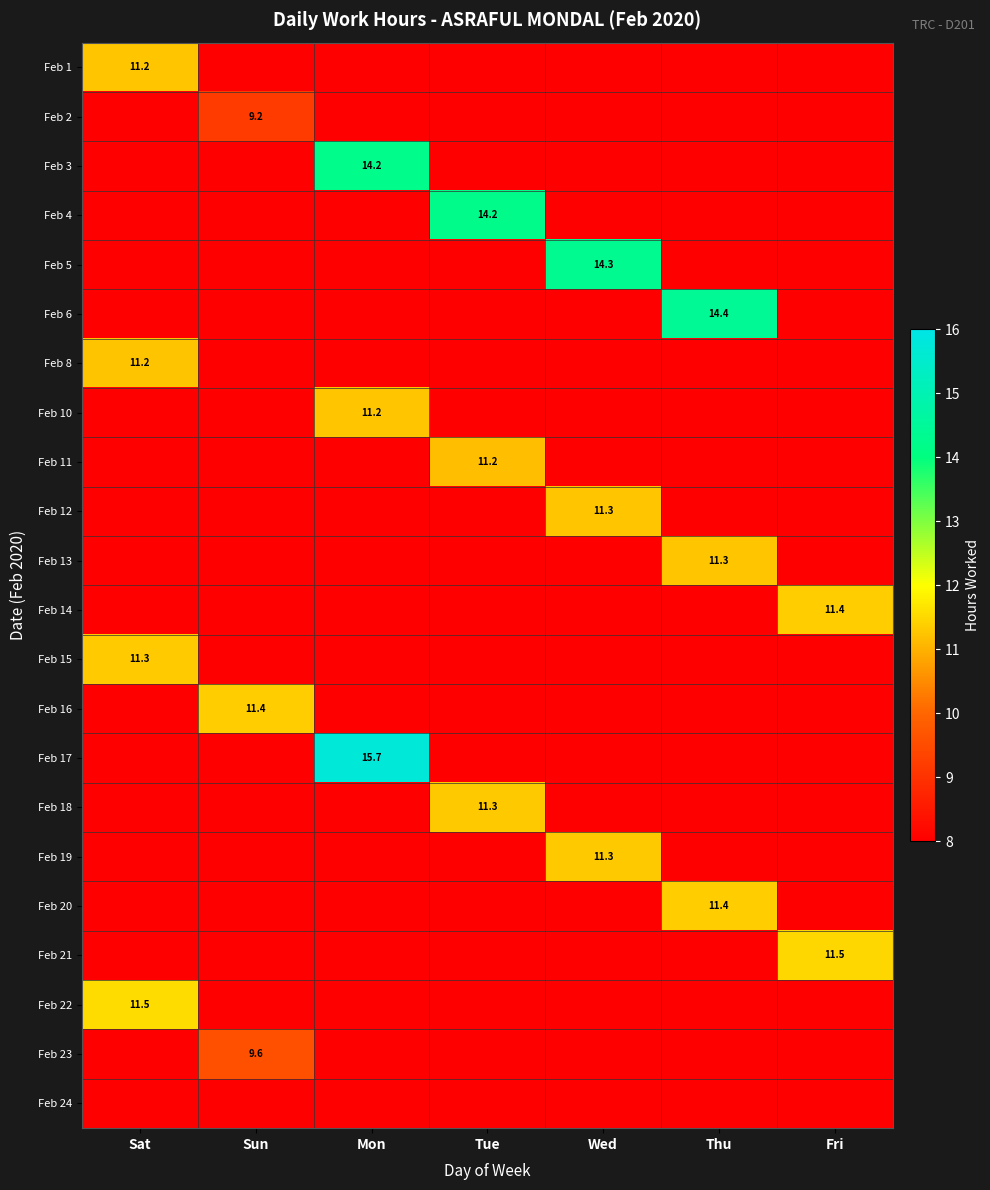

Between Tue and Sun, which is larger?

Tue